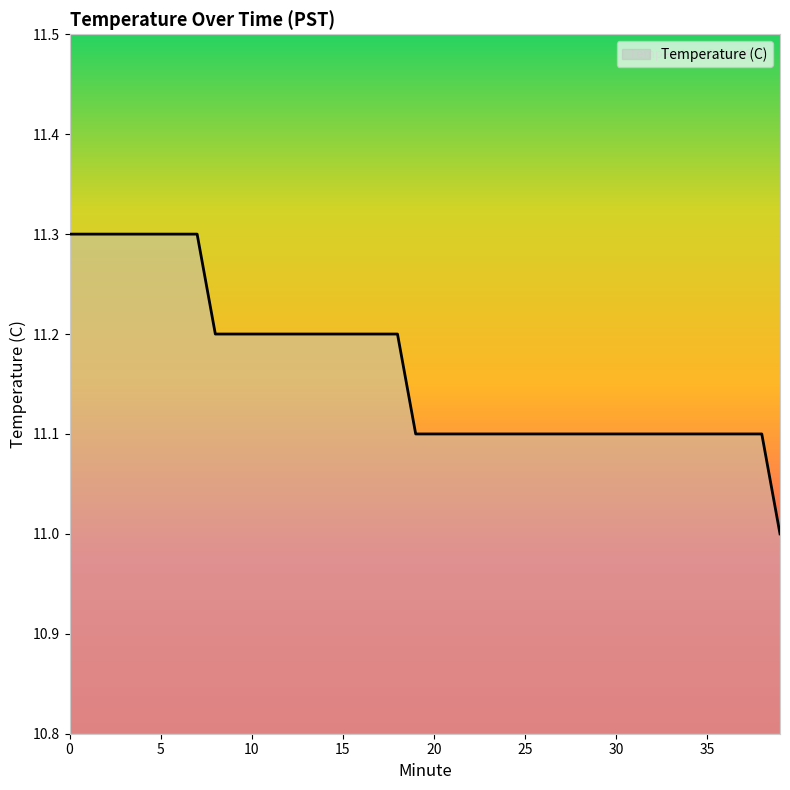

Count the number of values greater than 11.

39